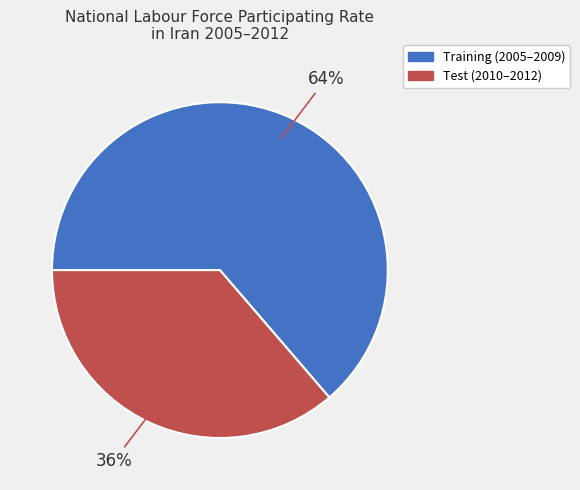

Is there any slice that represents more than half of the pie?

Yes